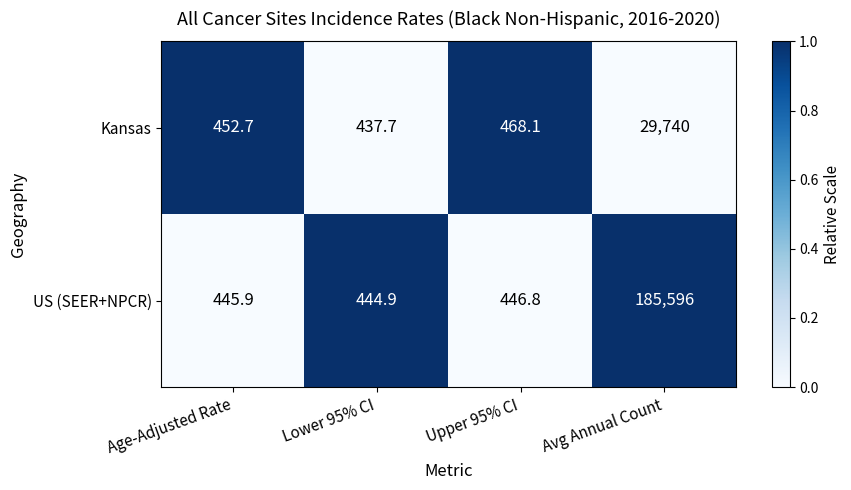

List the series in order of their overall mean, lowest first.

Kansas, US (SEER+NPCR)